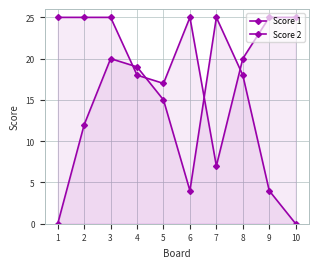

After their last crossing, which series has the higher values: Score 2 or Score 1?

Score 1